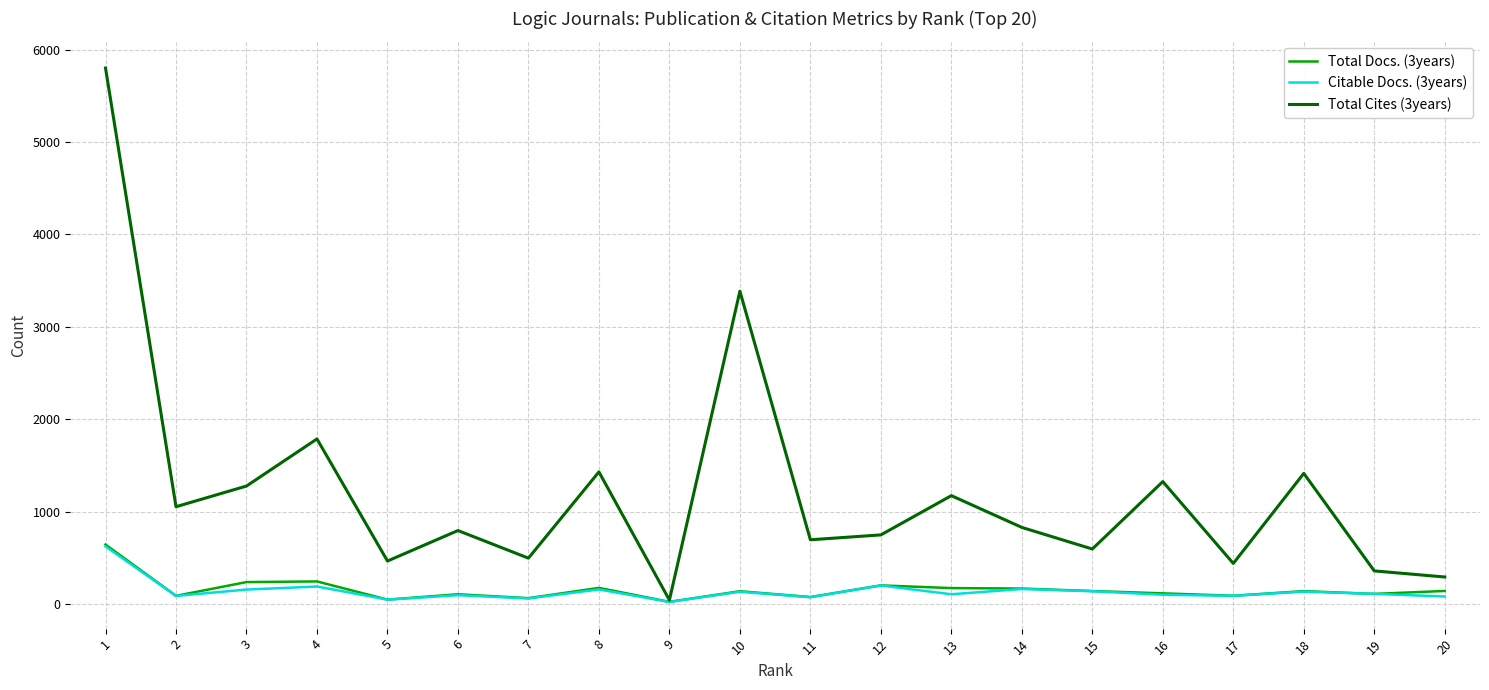

At which category does the chart reach its peak across all series?

1